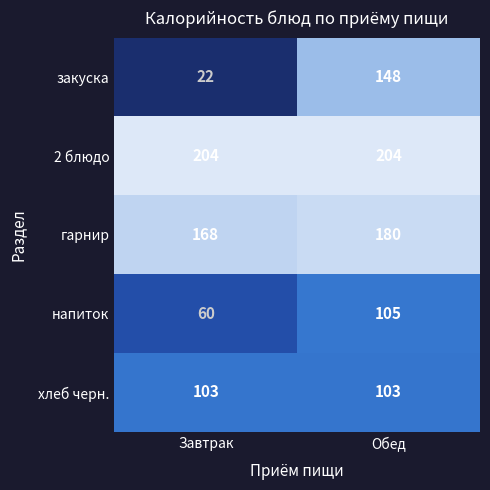

At which category is the sum across all series the highest?

Обед